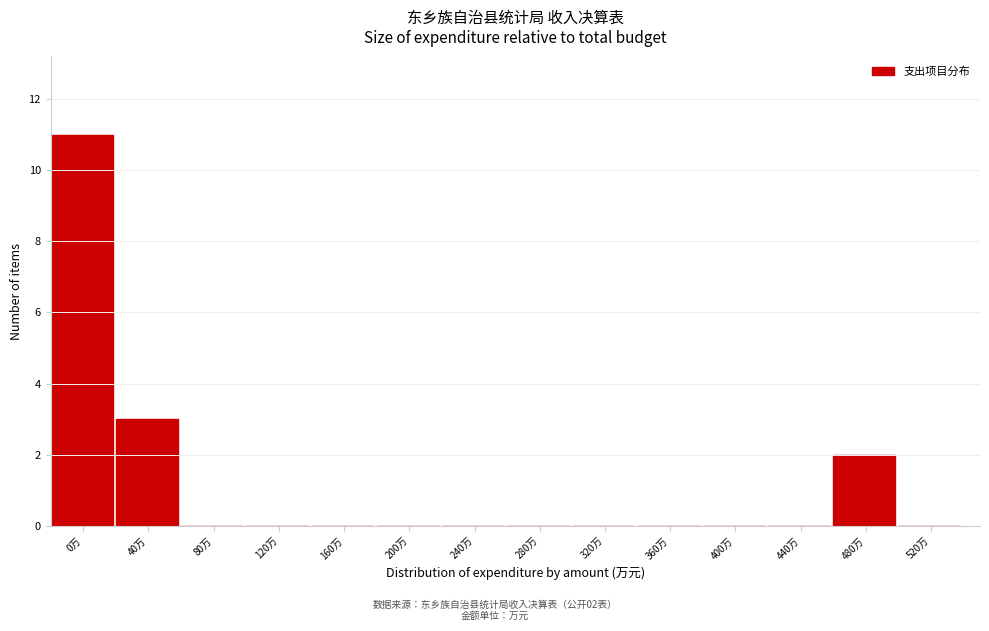

Reading right to left, what are all the values shown in this chart?

520万=0	480万=2	440万=0	400万=0	360万=0	320万=0	280万=0	240万=0	200万=0	160万=0	120万=0	80万=0	40万=3	0万=11